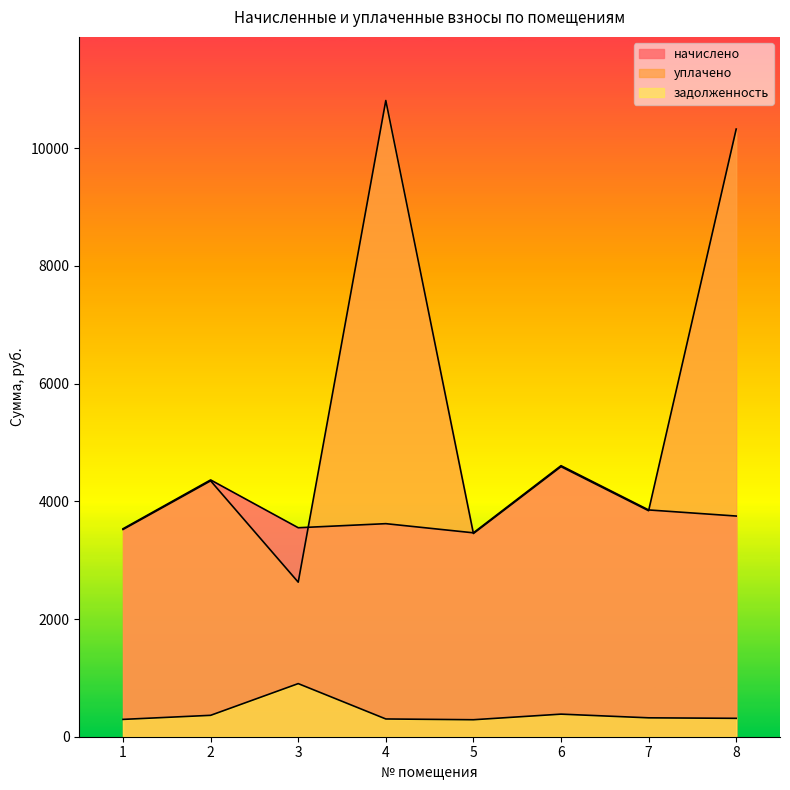

Between 5 and 6, which series saw the biggest shift?

начислено